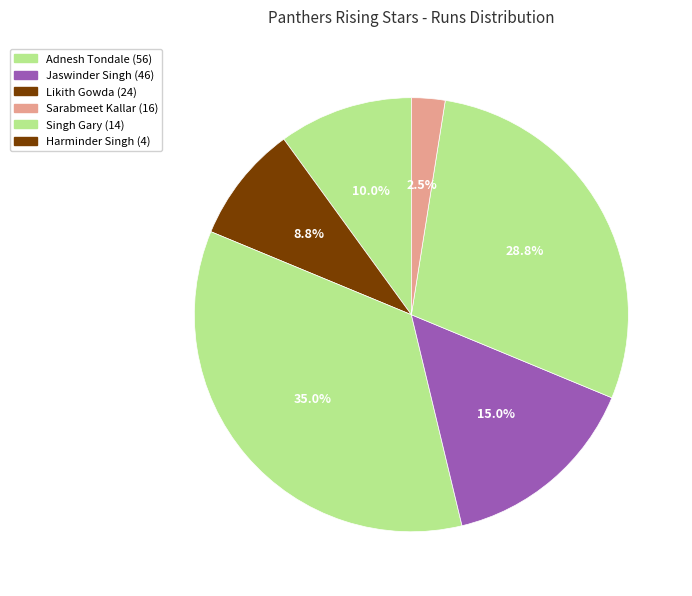

How many segments does this pie chart have?

6